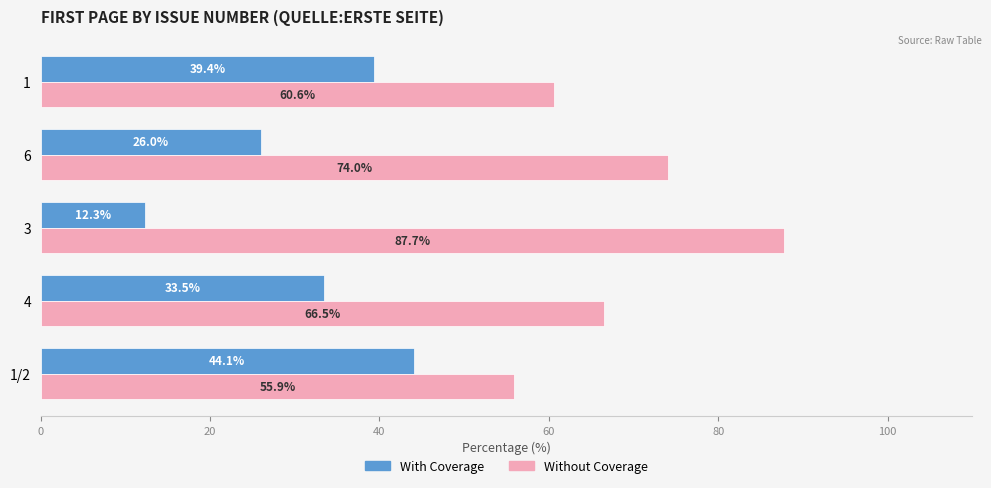

The Without Coverage series shows 15.6 at 1/2. True or false?

False